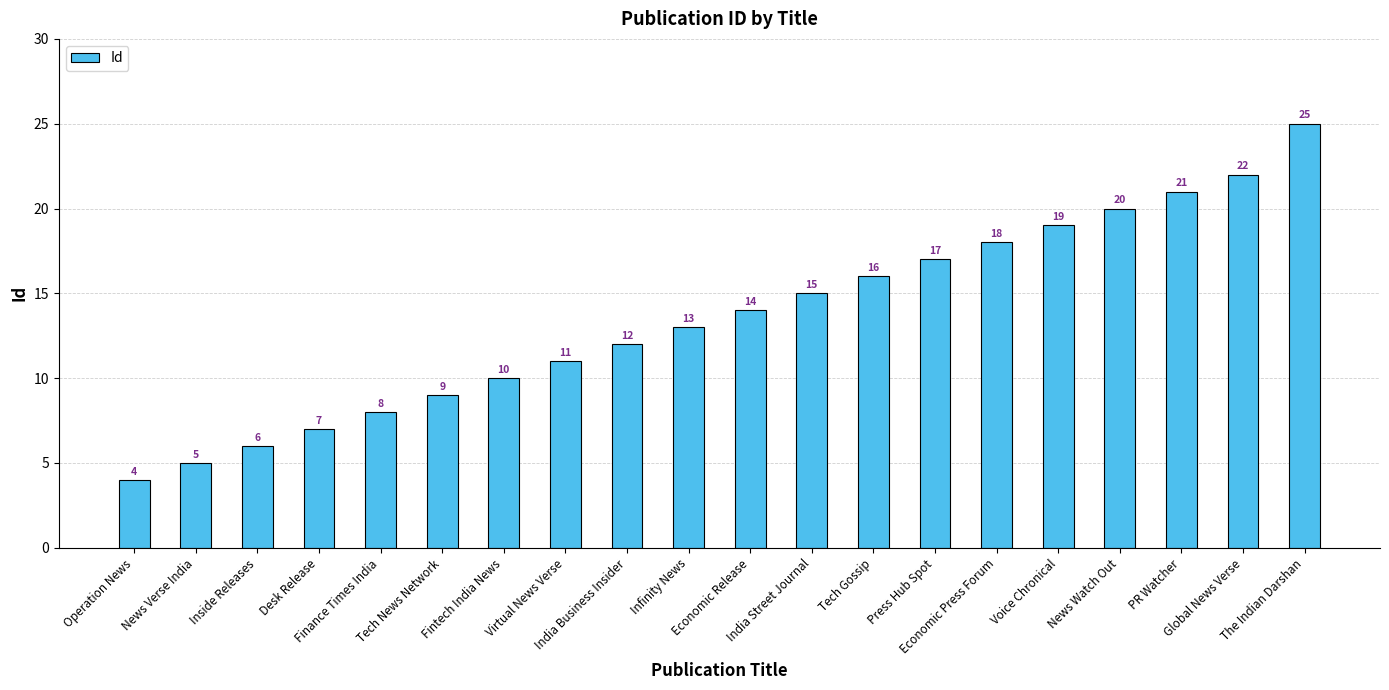

What is the label of the 3rd bar from the right?

PR Watcher